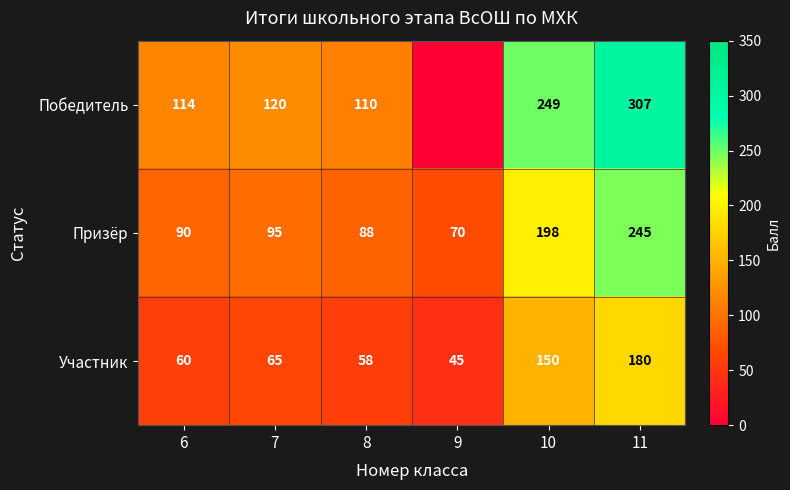

True or false: Победитель has a value of 120 at 7.

True